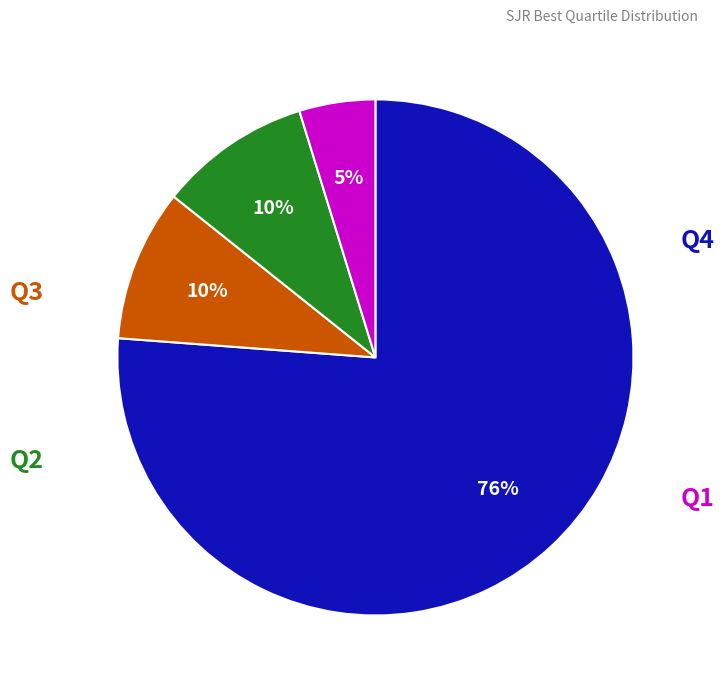

To the nearest percent, what is the average slice percentage?

25%